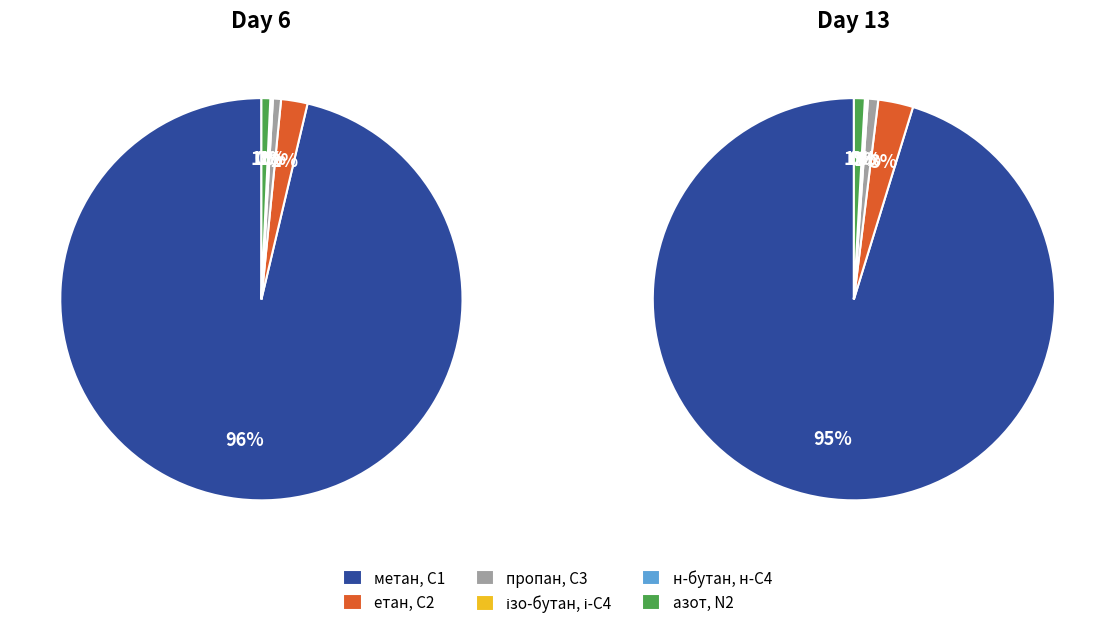

How many slices are in this pie chart?

4